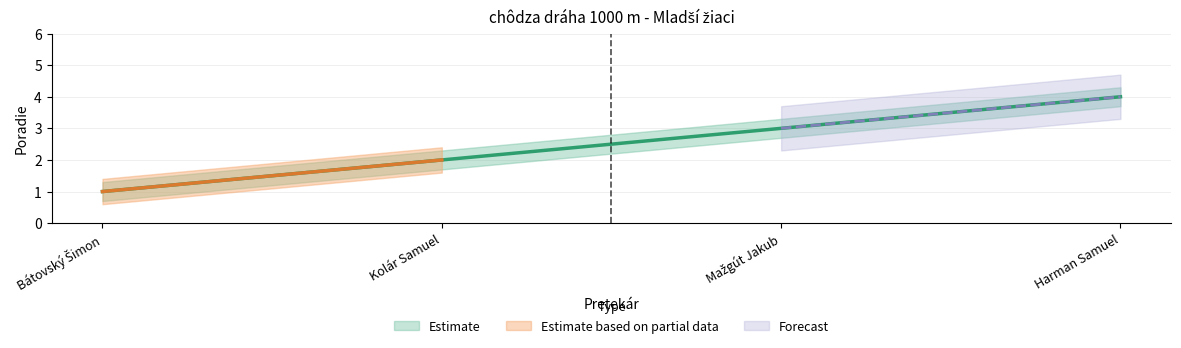

At which category does the chart reach its minimum across all series?

Bátovský Šimon